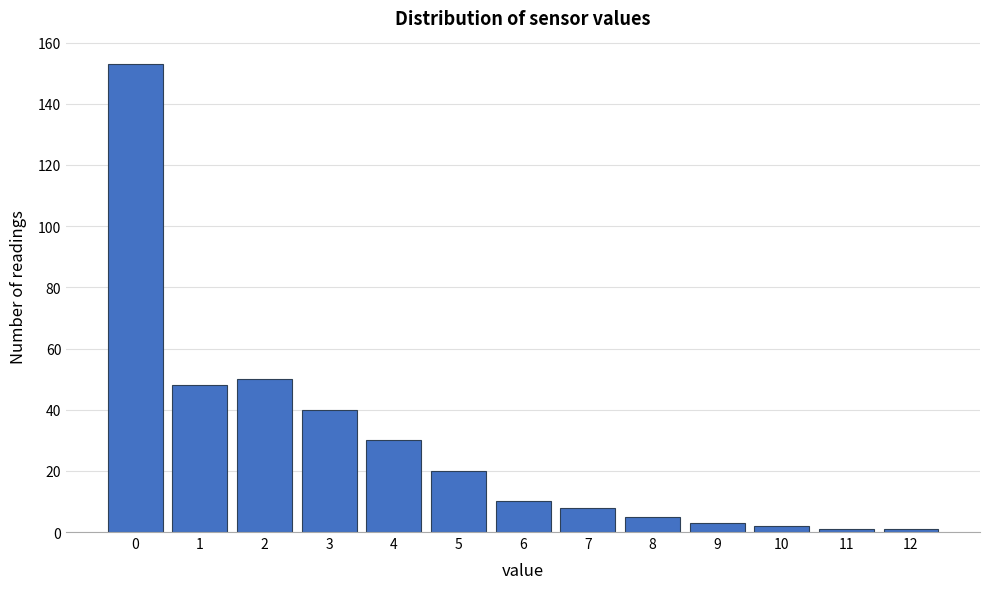

Reading left to right, transcribe this chart: for each bar, give the range it covers on the x-axis and its height. The values are not printed on the chart, so give them approximately, as read against the axis.

-0.5 to 0.5: 154
0.5 to 1.5: 48
1.5 to 2.5: 50
2.5 to 3.5: 40
3.5 to 4.5: 30
4.5 to 5.5: 20
5.5 to 6.5: 10
6.5 to 7.5: 8
7.5 to 8.5: 6
8.5 to 9.5: 4
9.5 to 10.5: 2
10.5 to 11.5: under 2
11.5 to 12.5: under 2